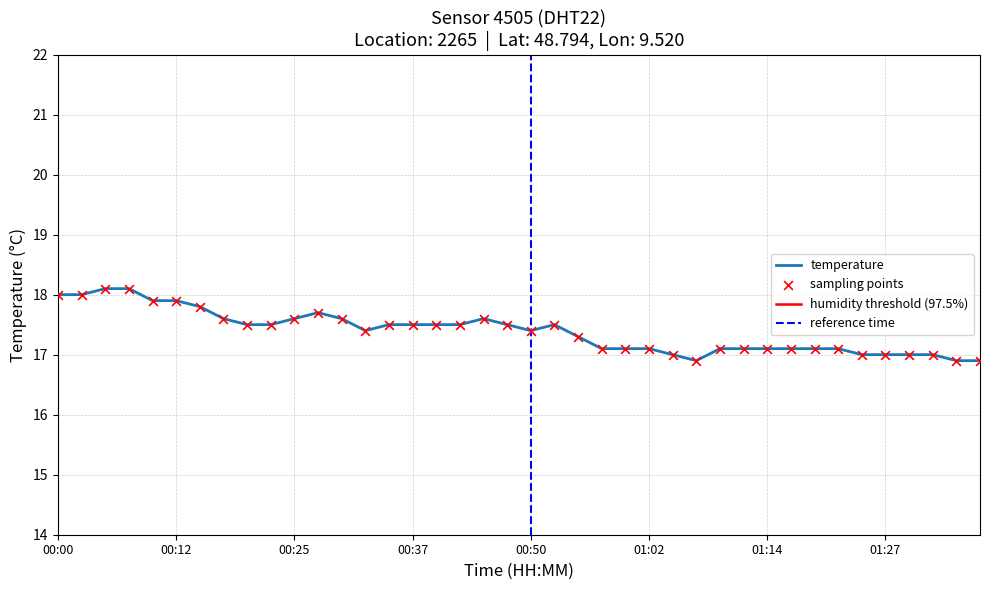

Between 01:29 and 00:30, which is larger?

00:30